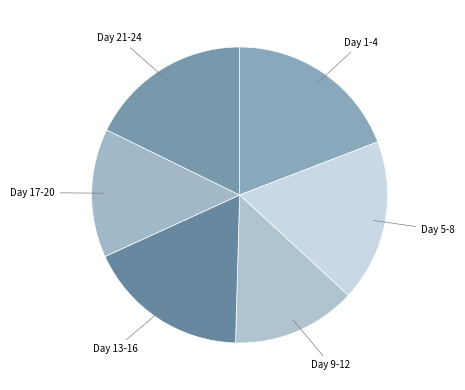

Does Day 1-4 represent more than half of the total?

No